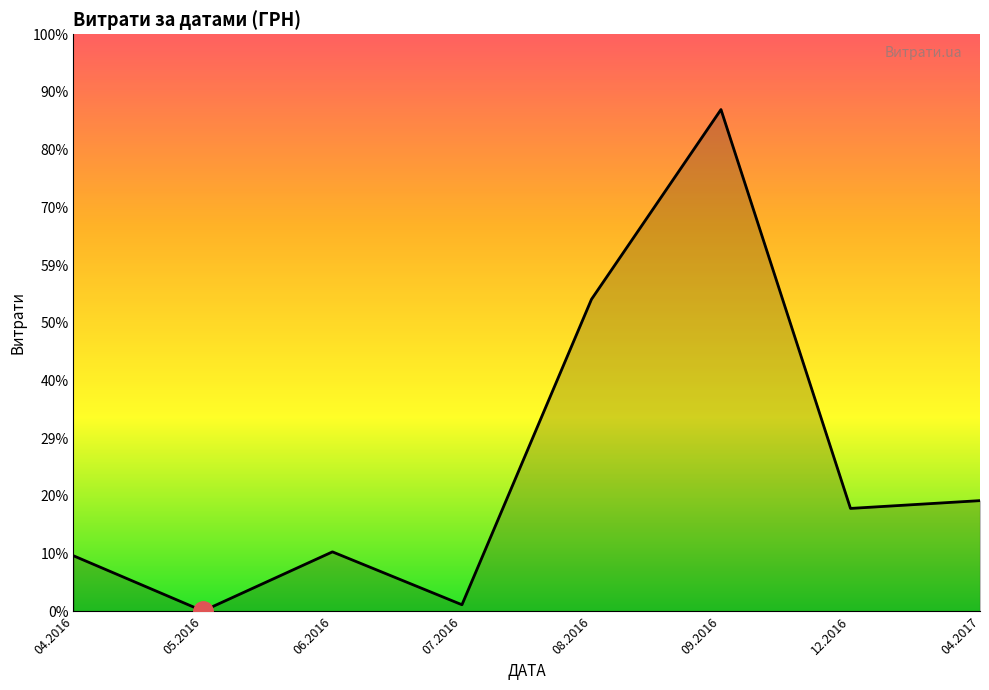

What is the maximum value shown in the chart?

236970.0